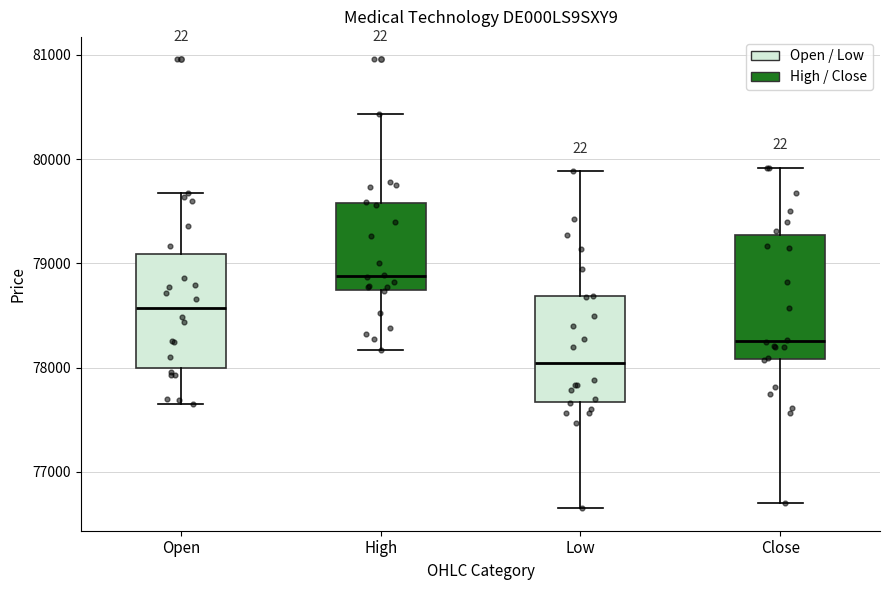

Reading left to right, read every box against the y-axis: the position of its median line, the range the box covers, and the ends of its whiskers. The values are not printed on the chart, so give them approximately, as read against the axis.

Open: median 78600, box 78000 to 79100, whiskers 77700 to 79700
High: median 78900, box 78700 to 79600, whiskers 78200 to 80400
Low: median 78000, box 77700 to 78700, whiskers 76700 to 79900
Close: median 78300, box 78100 to 79300, whiskers 76700 to 79900